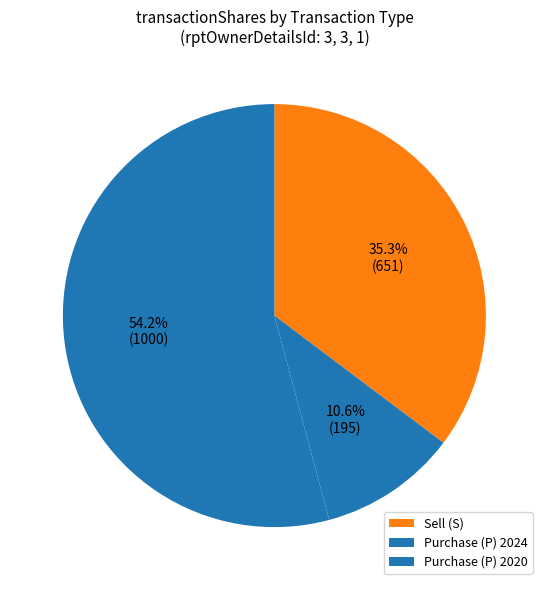

Which category has the smallest portion of the pie?

Purchase (P) 2024